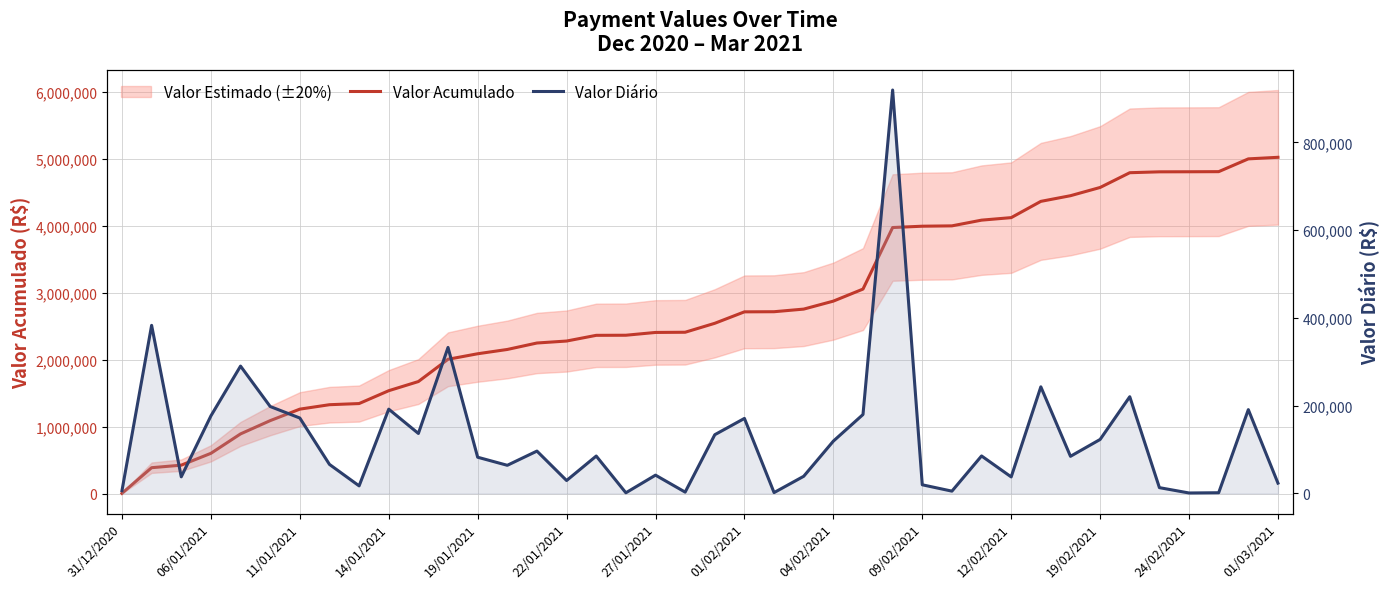

Is this an area chart (filled region under the line)?

No